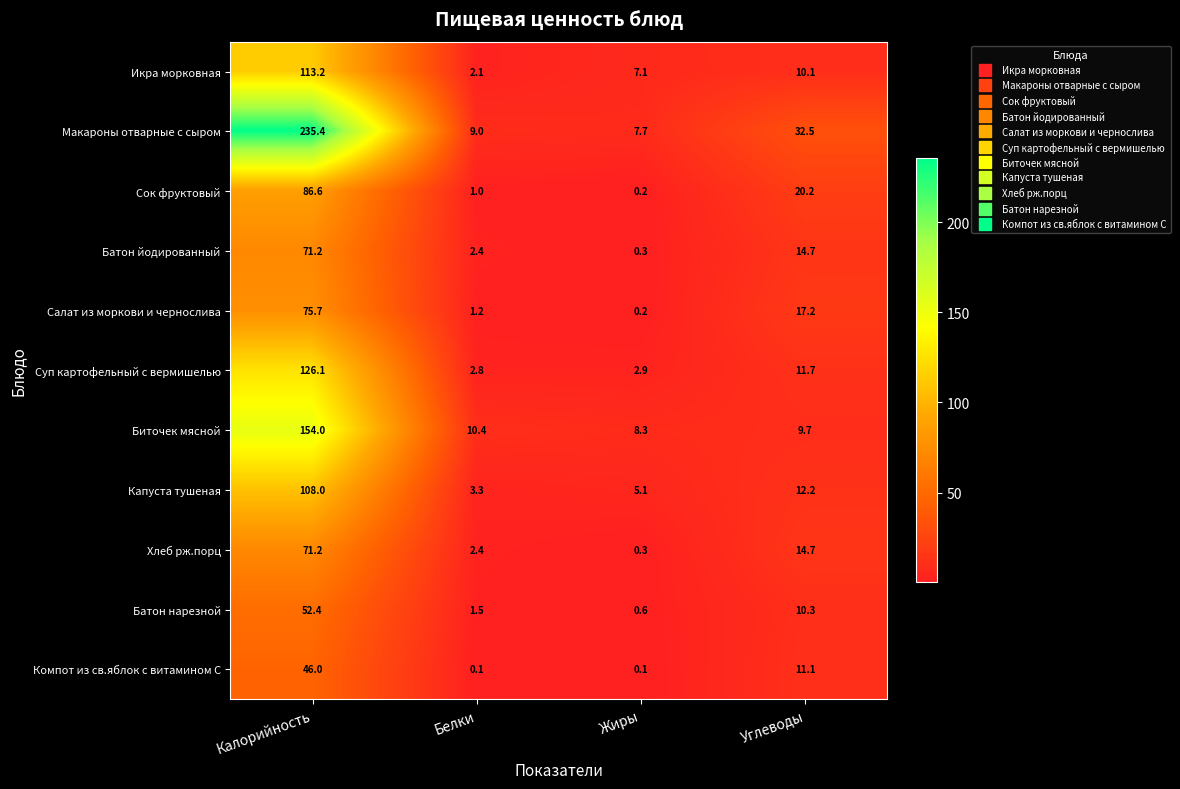

What is the sum of all Капуста тушеная values?

128.6